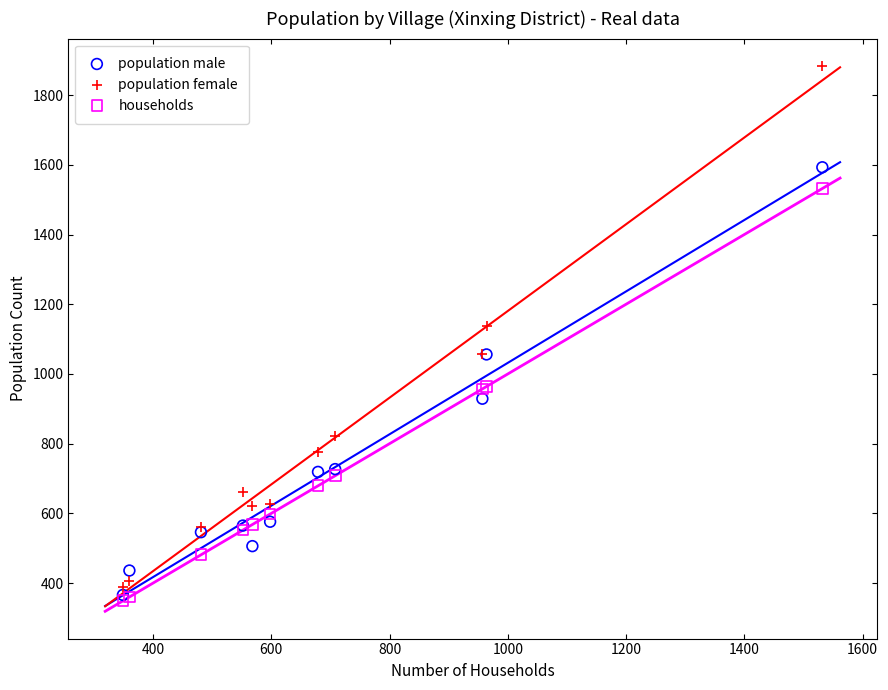

Across all series, what Y value is closest to 1116?

1137